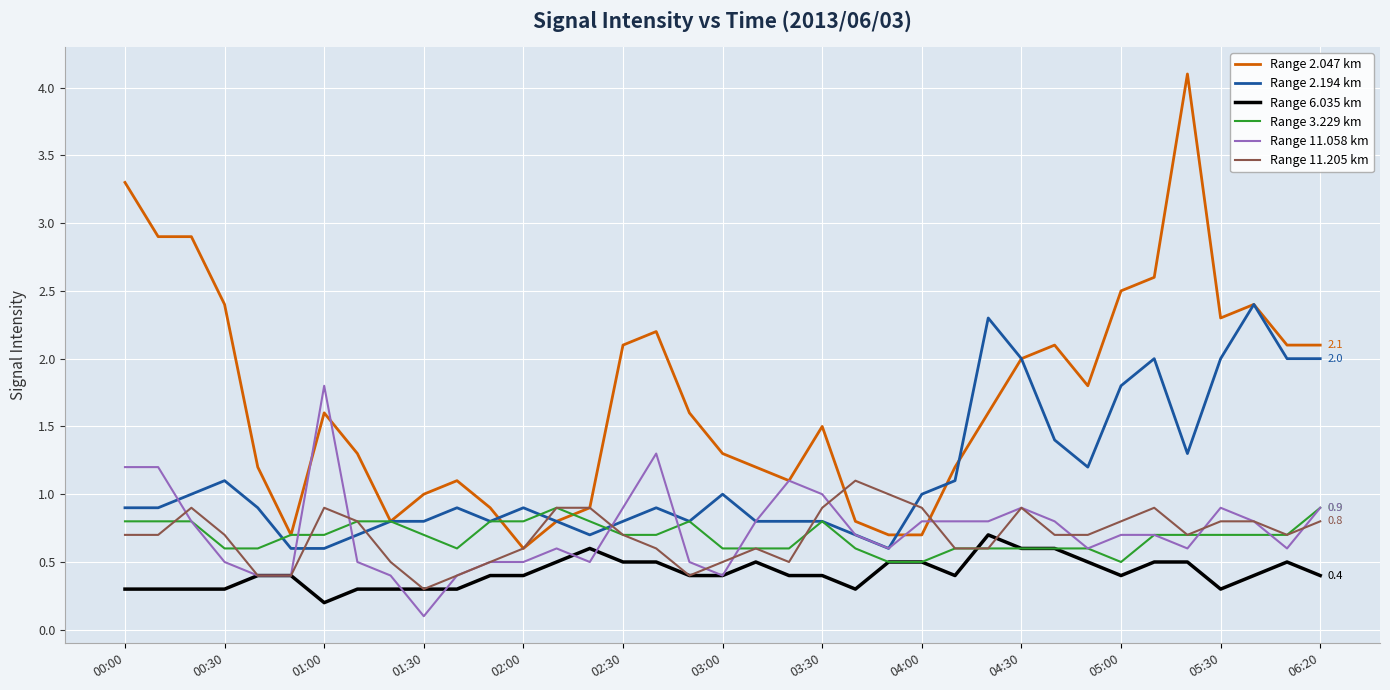

Which series has the largest total across all categories?

Range 2.047 km